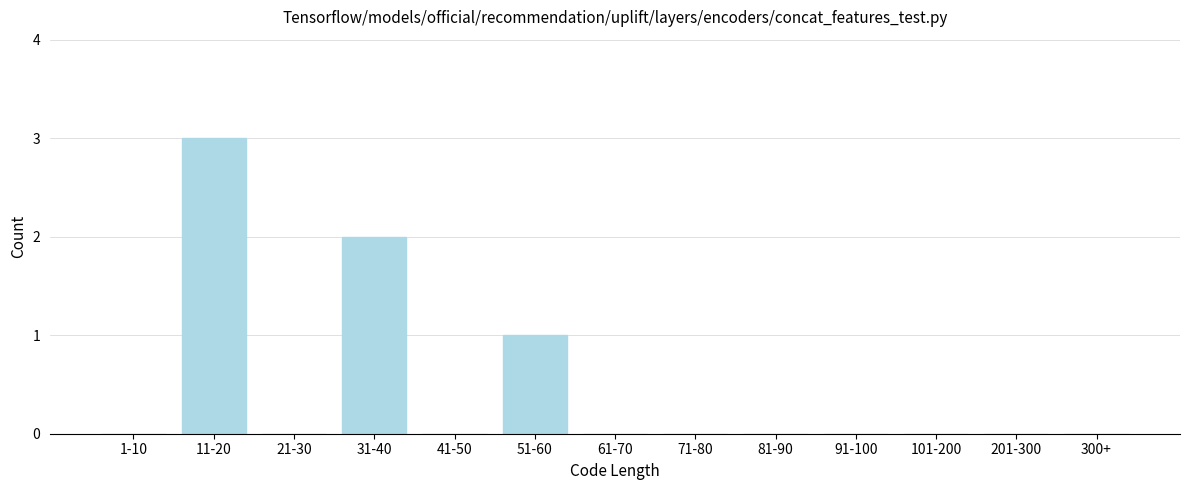

Reading left to right, transcribe all the data shown in this chart.

1-10=0	11-20=3	21-30=0	31-40=2	41-50=0	51-60=1	61-70=0	71-80=0	81-90=0	91-100=0	101-200=0	201-300=0	300+=0